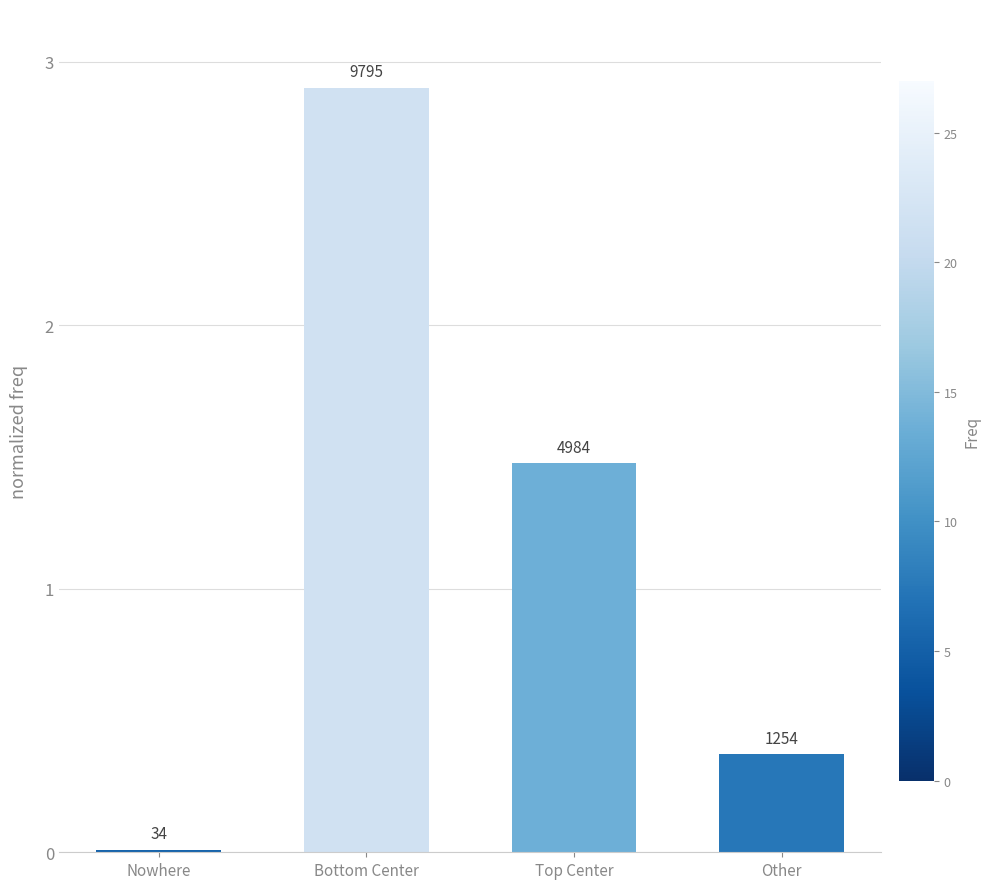

What is the value of the 2nd bar from the left?

2.9